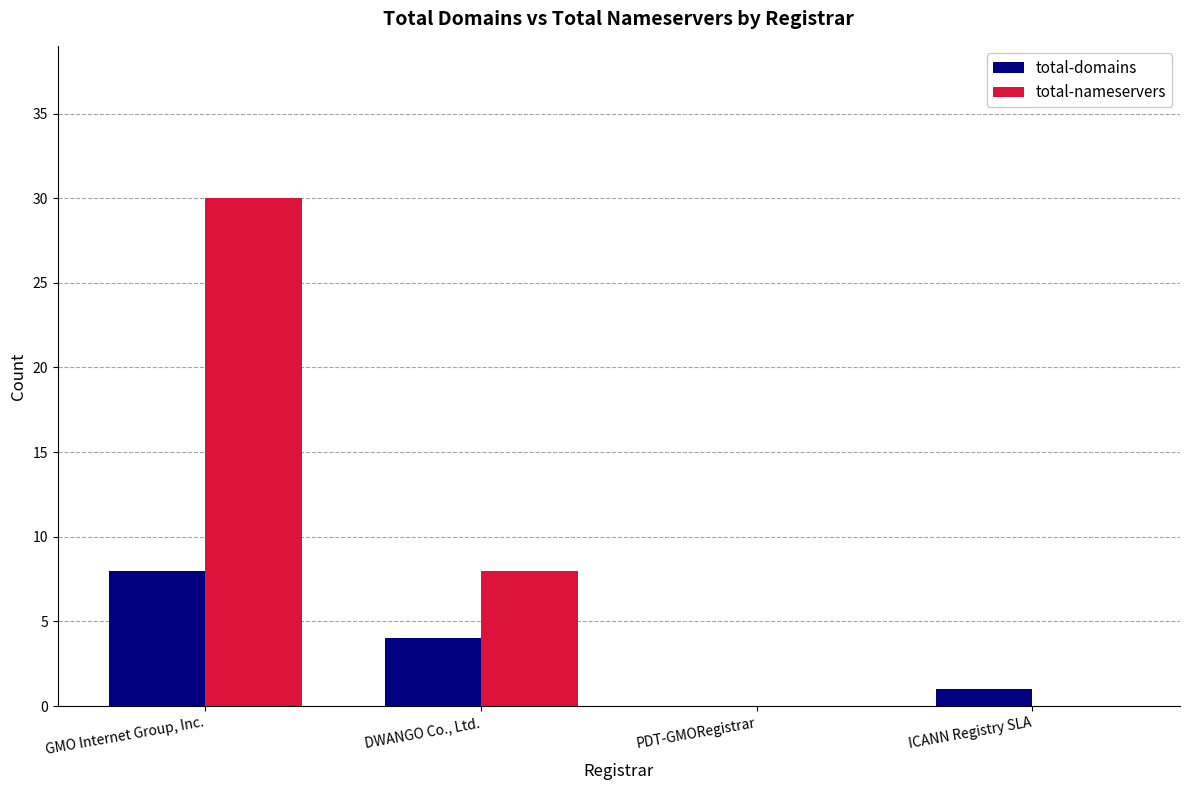

True or false: total-domains has a value of 8 at GMO Internet Group, Inc..

True